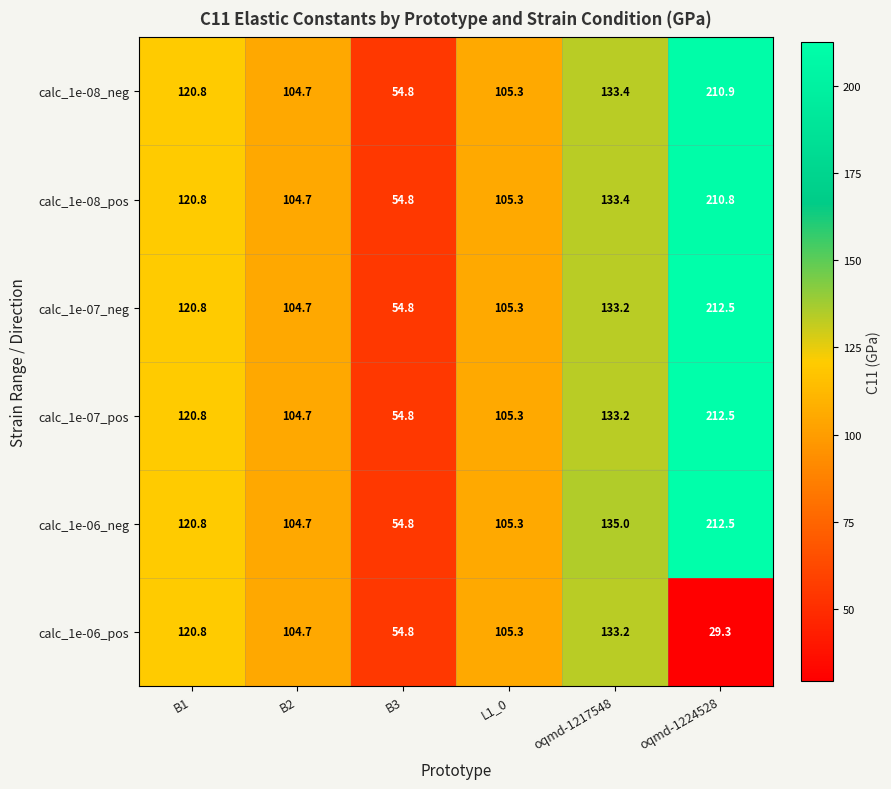

What is the spread (max minus min) of values at oqmd-1217548?

1.8